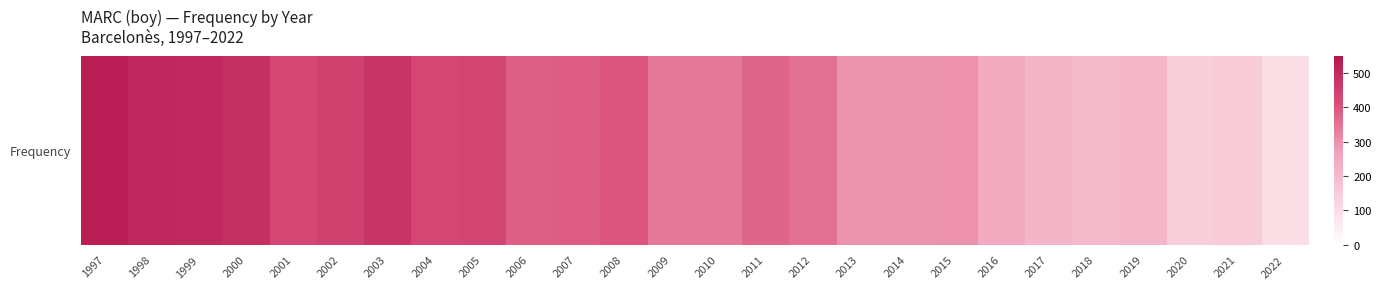

Reading right to left, transcribe all the data shown in this chart.

95	152	143	207	201	213	247	297	296	296	353	373	341	340	402	389	384	435	430	475	446	431	486	503	511	529